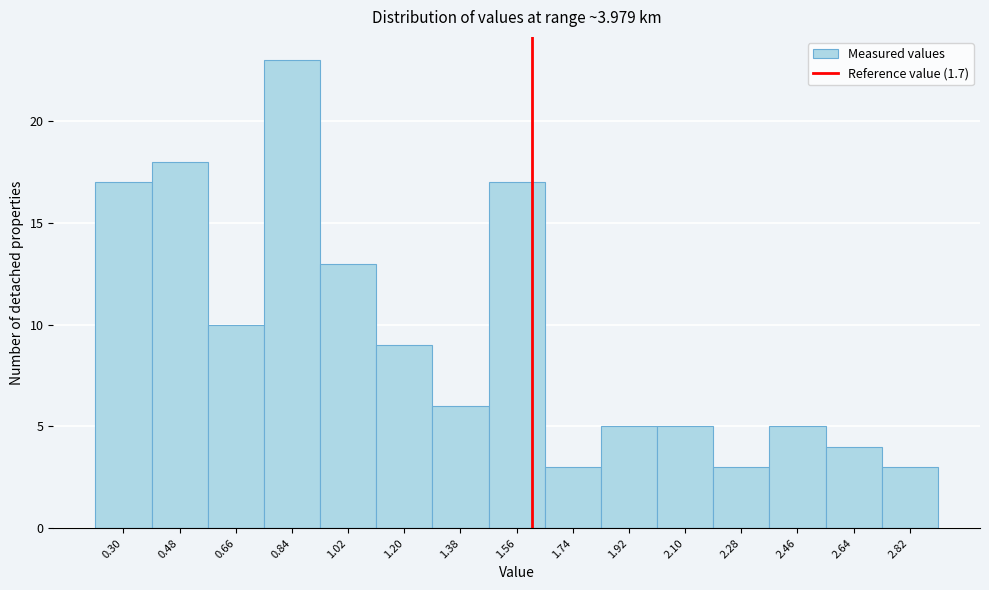

Reading right to left, transcribe all the data shown in this chart.

2.82=3	2.64=4	2.46=5	2.28=3	2.10=5	1.92=5	1.74=3	1.56=17	1.38=6	1.20=9	1.02=13	0.84=23	0.66=10	0.48=18	0.30=17